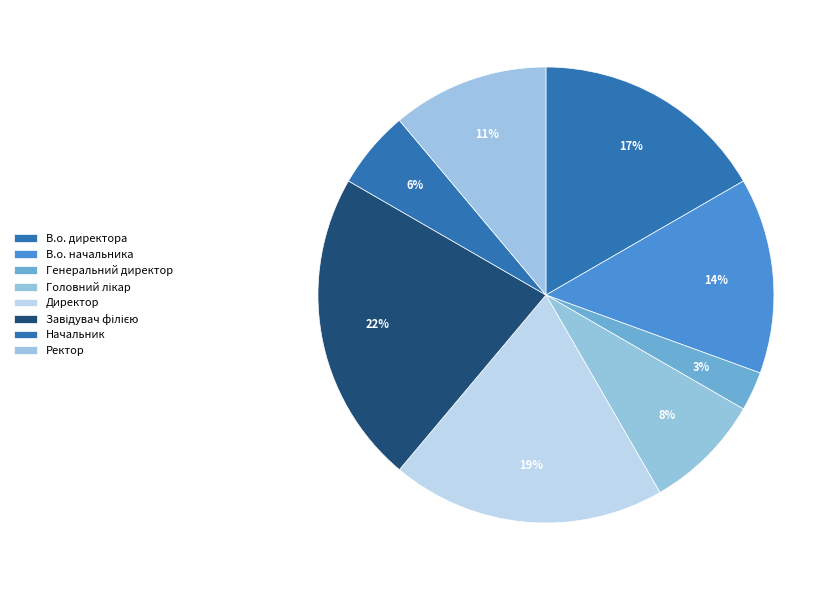

How many segments does this pie chart have?

8